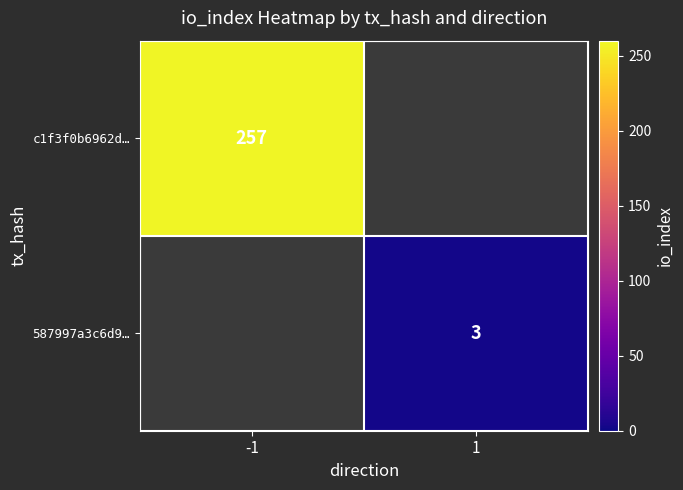

The c1f3f0b6962d… series shows 335 at -1. True or false?

False